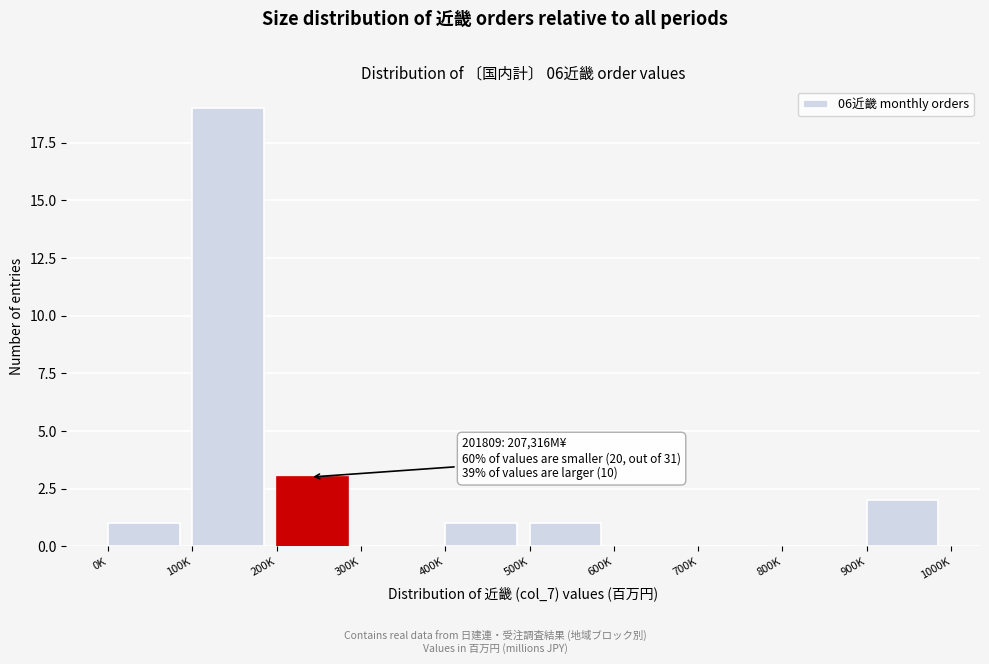

Reading right to left, transcribe all the data shown in this chart.

900K=2	800K=0	700K=0	600K=0	500K=1	400K=1	300K=0	200K=3	100K=19	0K=1